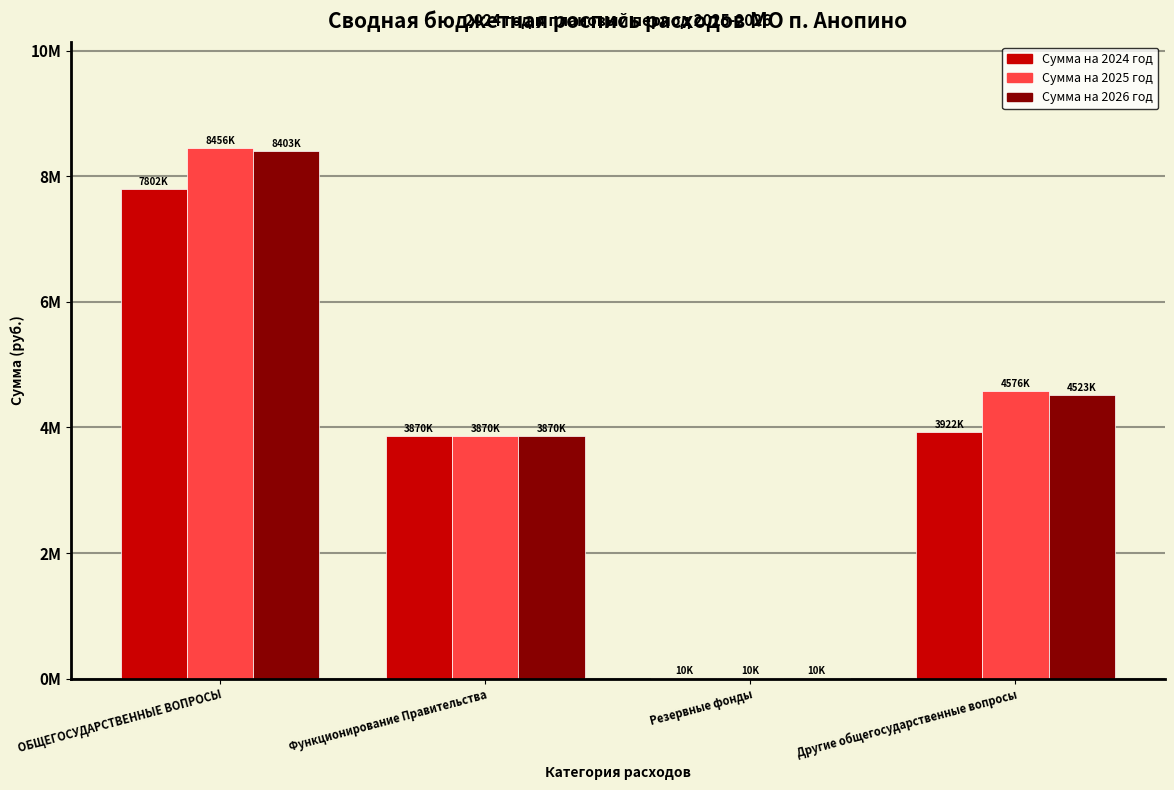

What is the approximate value of Сумма на 2025 год at Функционирование Правительства?

3870000